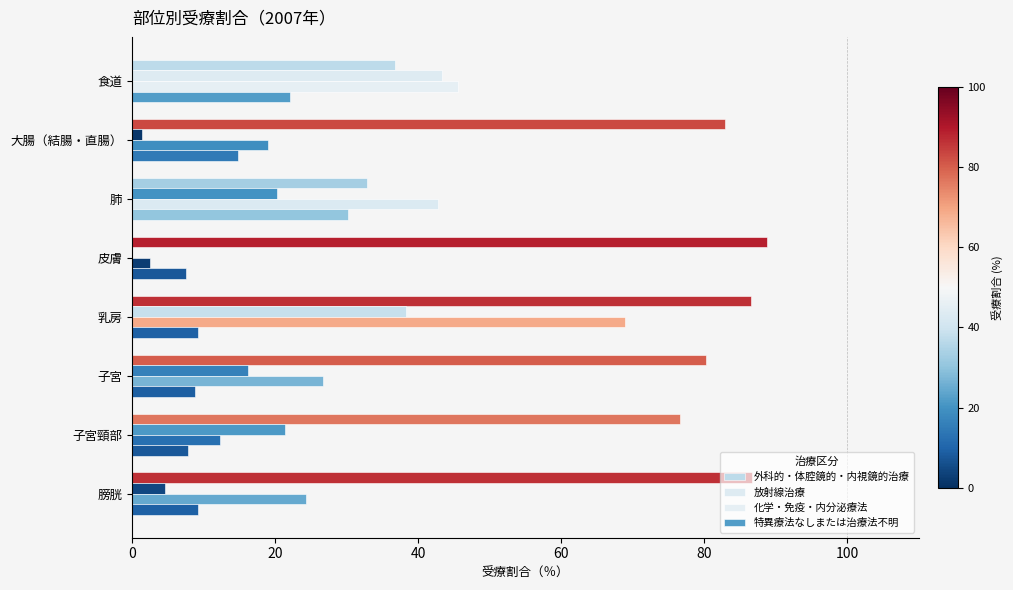

How many positive values does the 放射線治療 series have?

7